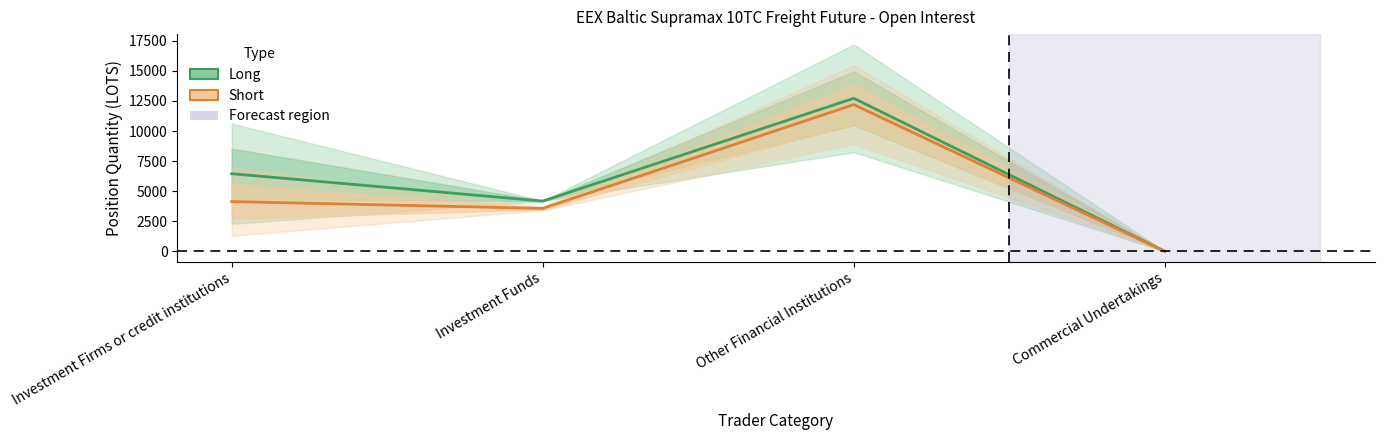

Reading left to right, transcribe all the data shown in this chart.

Long: 6452.9	4176.6	12718.5	0.0
Short: 4137.4	3565.9	12195.0	0.0